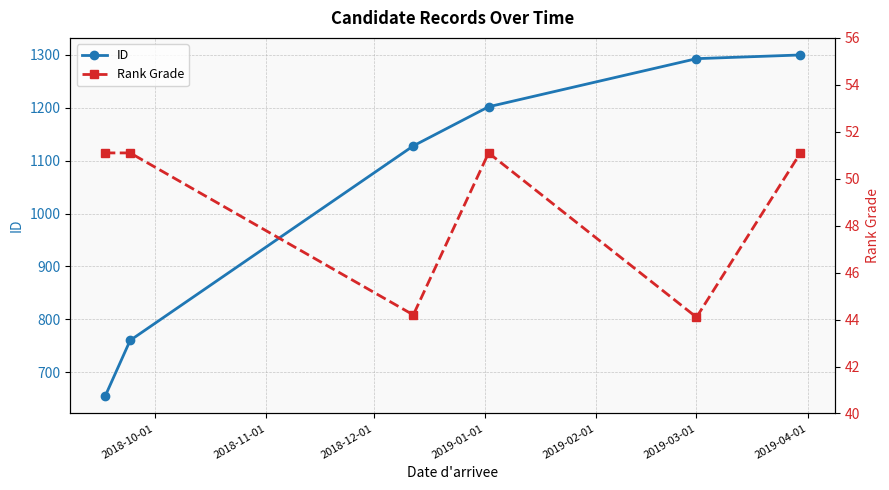

True or false: ID has a value of 446.9 at 2019-03-01.

False